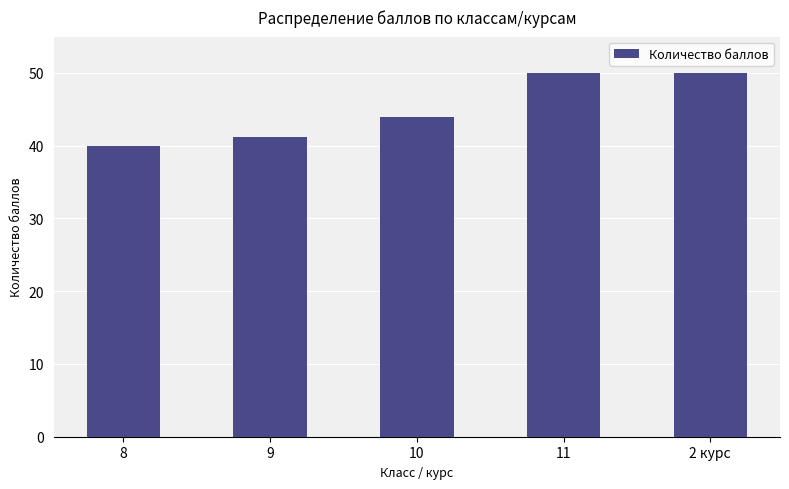

What is the label of the 4th bar from the left?

11